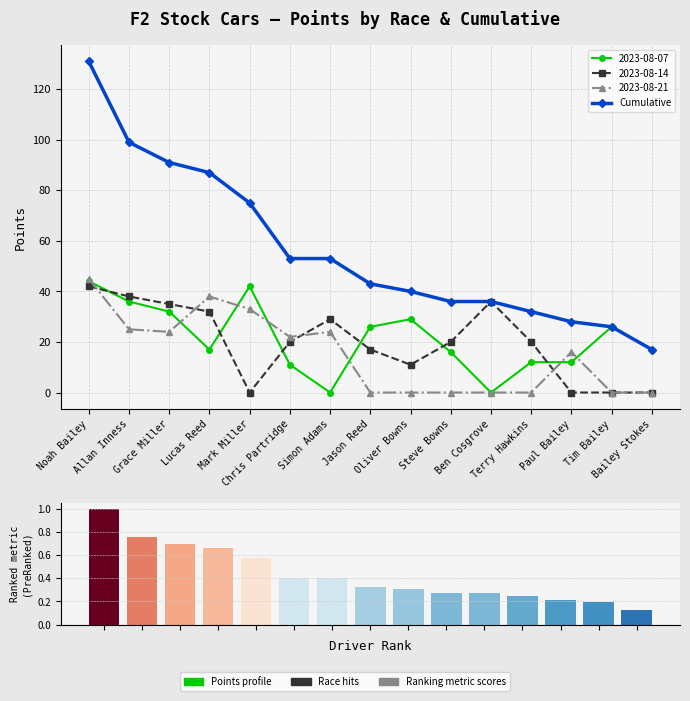

Rank the categories by value from highest to lowest.

Noah Bailey, Allan Inness, Grace Miller, Lucas Reed, Mark Miller, Chris Partridge, Simon Adams, Jason Reed, Oliver Bowns, Steve Bowns, Ben Cosgrove, Terry Hawkins, Paul Bailey, Tim Bailey, Bailey Stokes